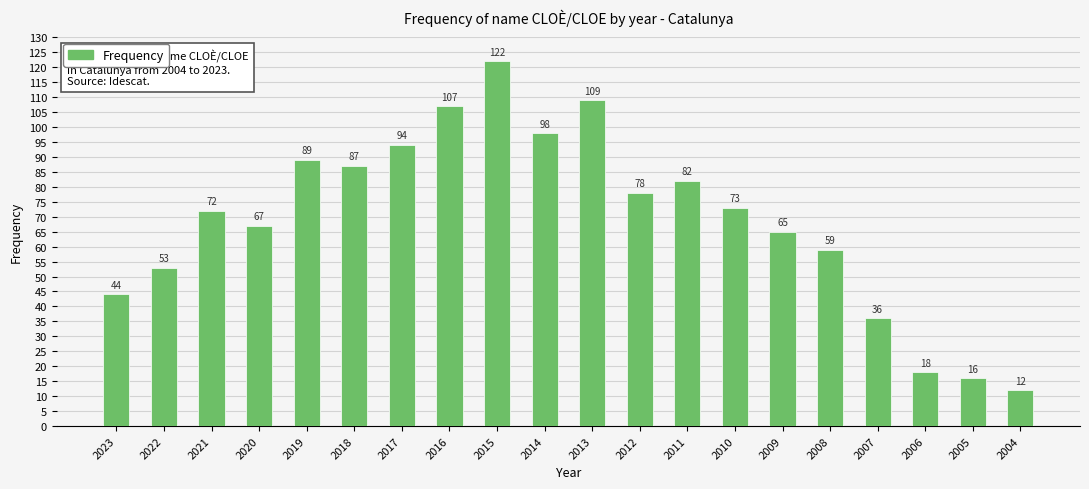

At which category does the chart reach its minimum across all series?

2004